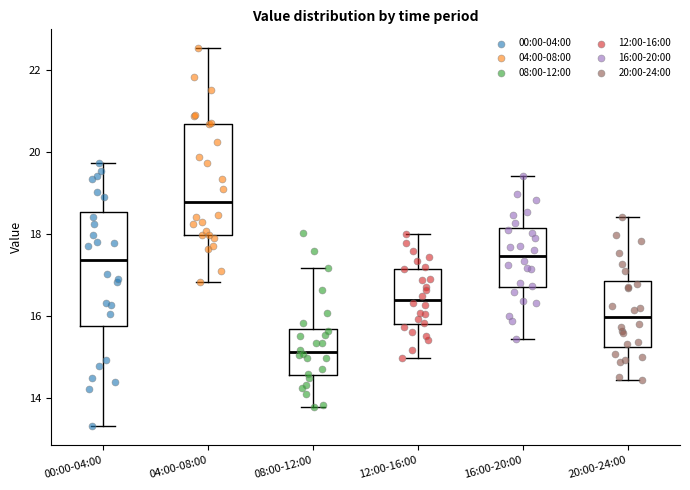

Reading left to right, read every box against the y-axis: the position of its median line, the range the box covers, and the ends of its whiskers. The values are not printed on the chart, so give them approximately, as read against the axis.

00:00-04:00: median 17.4, box 15.8 to 18.6, whiskers 13.4 to 19.8
04:00-08:00: median 18.8, box 18.0 to 20.6, whiskers 16.8 to 22.6
08:00-12:00: median 15.2, box 14.6 to 15.6, whiskers 13.8 to 17.2
12:00-16:00: median 16.4, box 15.8 to 17.2, whiskers 15.0 to 18.0
16:00-20:00: median 17.4, box 16.6 to 18.2, whiskers 15.4 to 19.4
20:00-24:00: median 16.0, box 15.2 to 16.8, whiskers 14.4 to 18.4